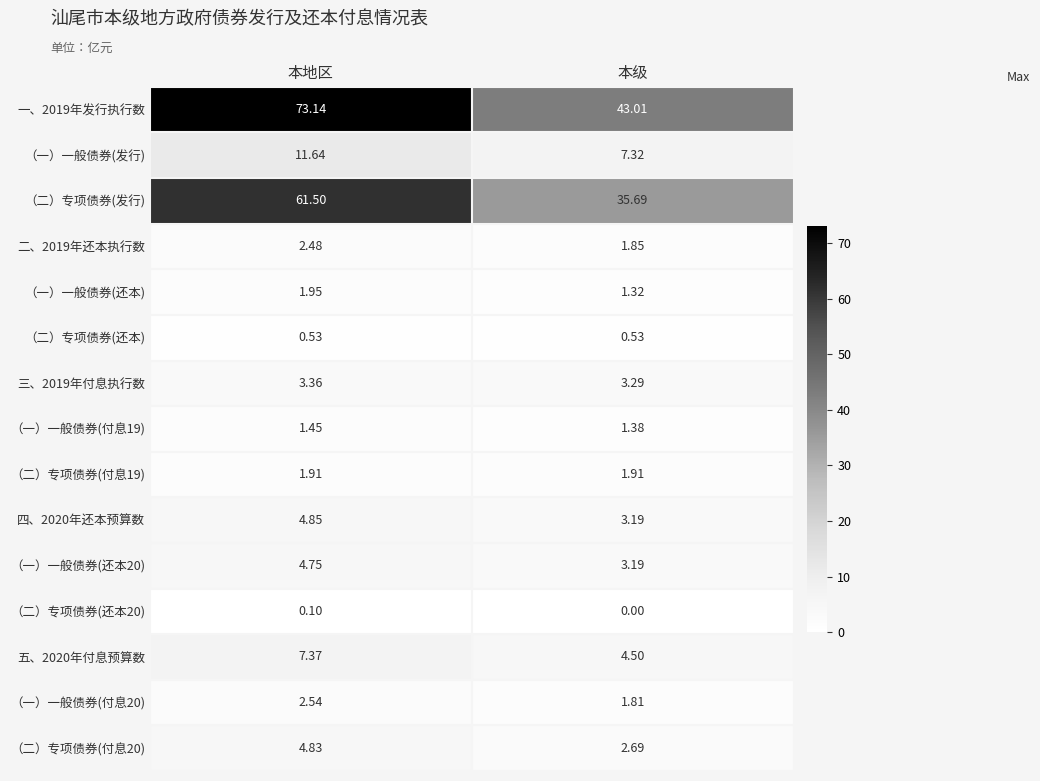

Is the value of 五、2020年付息预算数 at 本地区 greater than the value of （一）一般债券(发行) at 本地区?

No